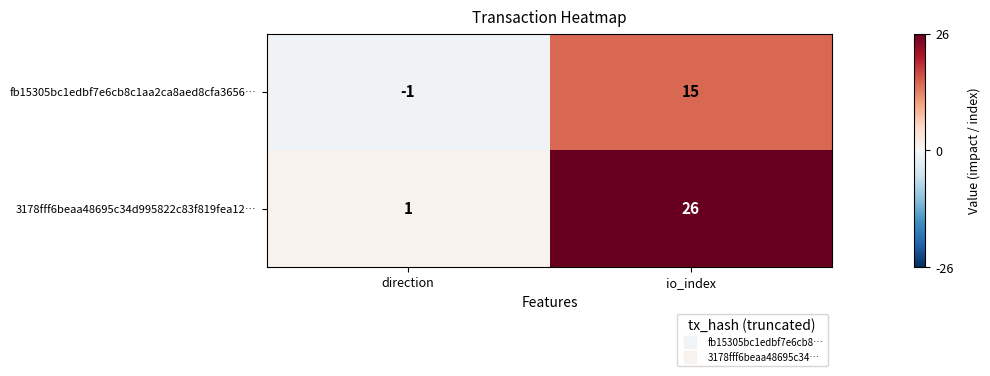

Reading left to right, list all the values displayed in this chart.

fb15305bc1edbf7e6cb8c1aa2ca8aed8cfa3656…: -1	15
3178fff6beaa48695c34d995822c83f819fea12…: 1	26